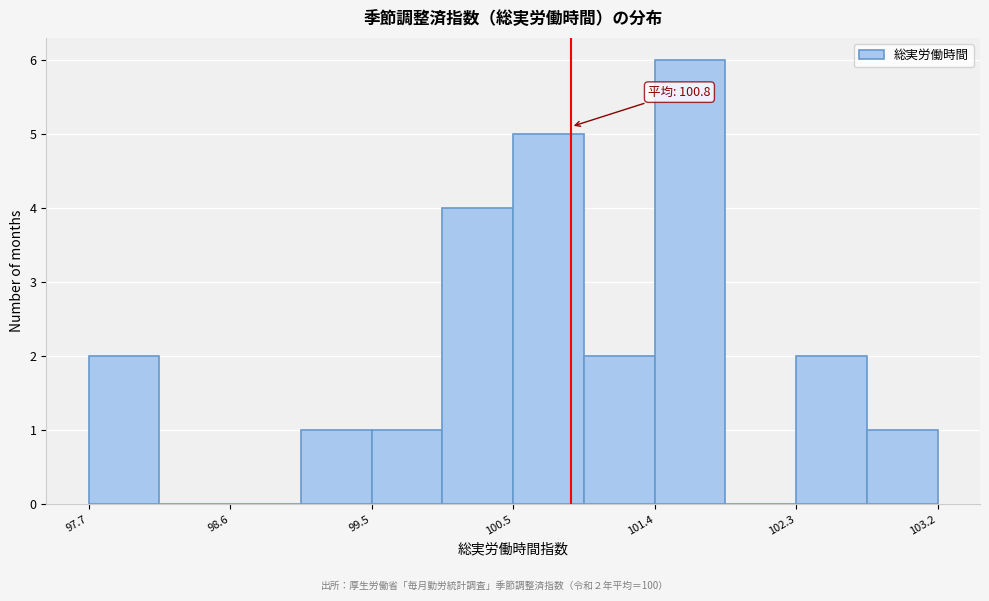

Which range on the x-axis has the tallest bar?

101.4 to 101.8